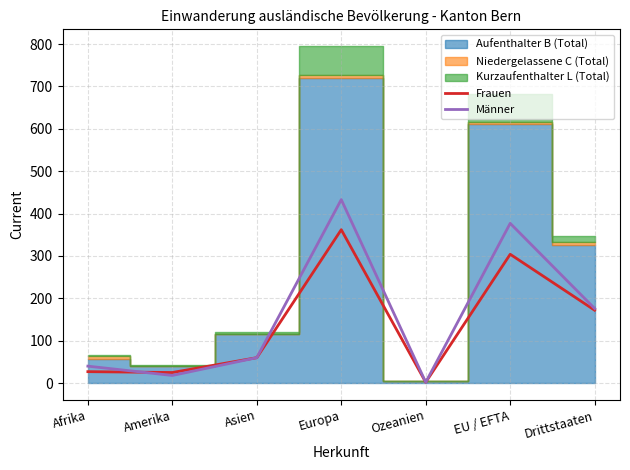

Does the chart have visible grid lines?

Yes